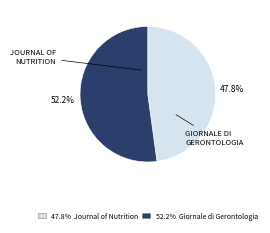

Rank the categories by value from lowest to highest.

Journal of Nutrition, Health and Aging, Giornale di Gerontologia